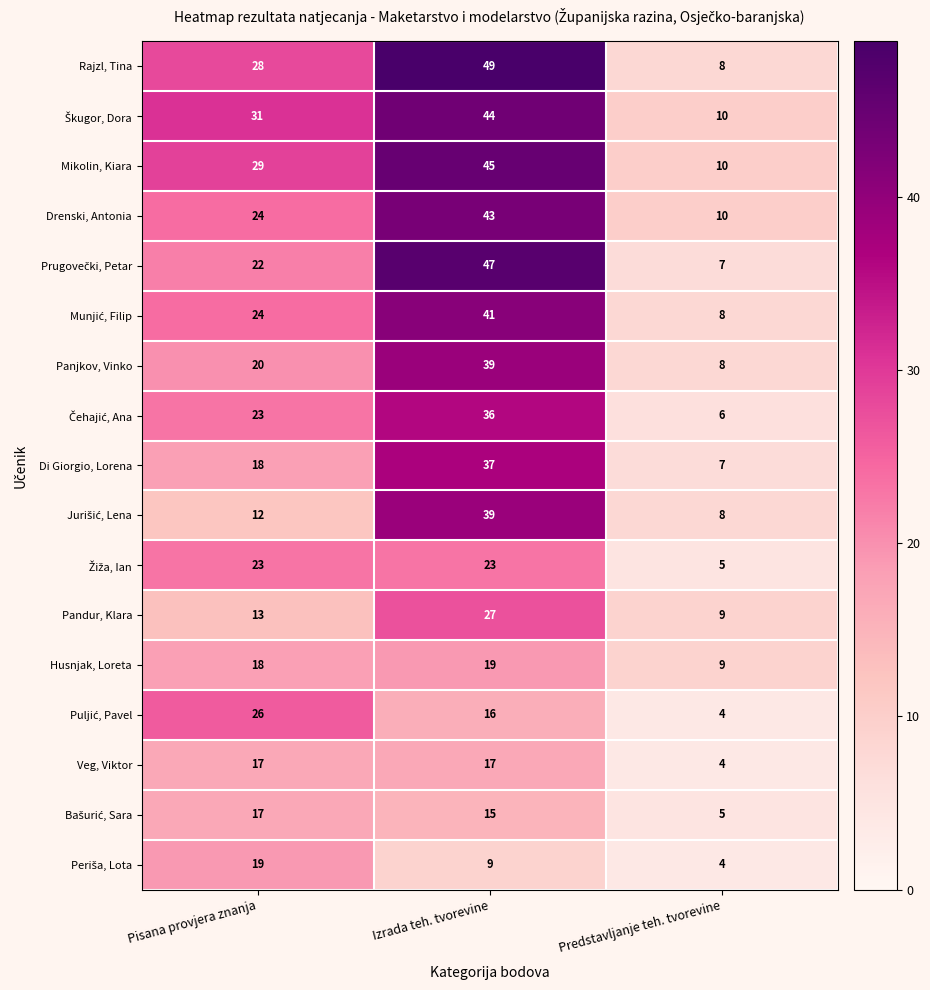

What is the approximate value of Rajzl, Tina at Predstavljanje teh. tvorevine?

8